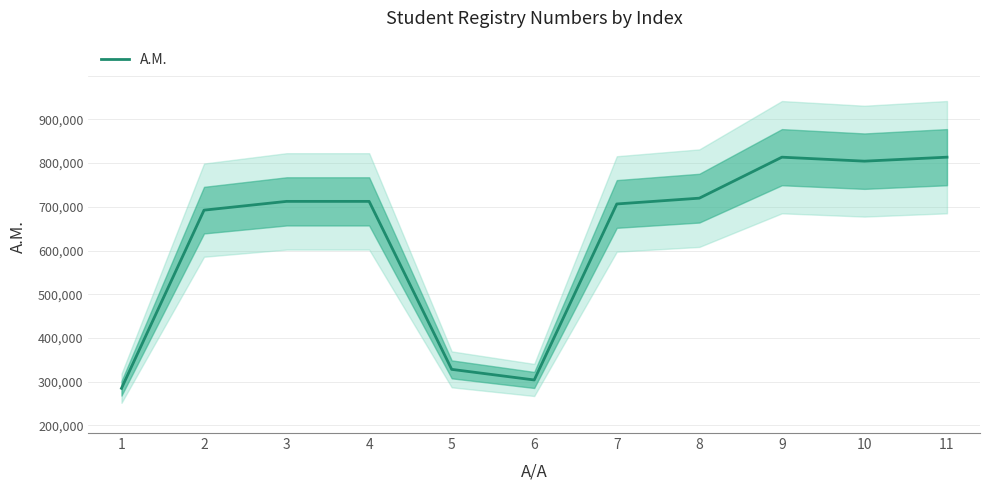

What is the sum of the values at 1 and 10?

889329